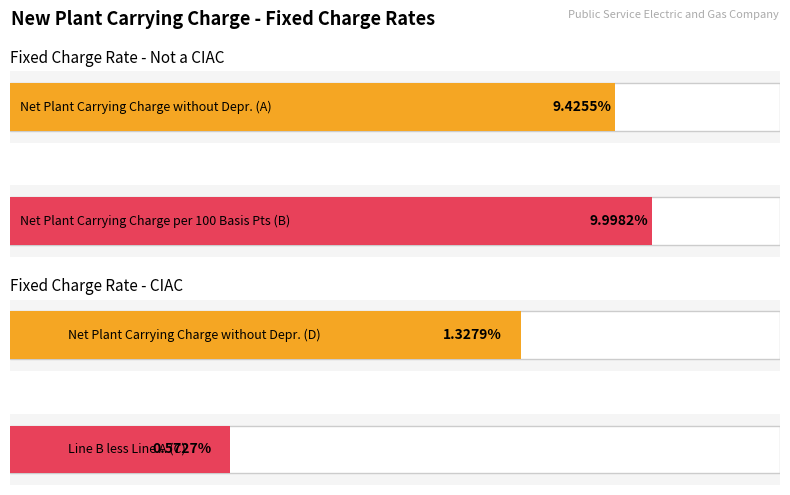

What is the value of the Net Plant Carrying Charge per 100 Basis Points (Line B) bar at the 2nd from the left?

10.0